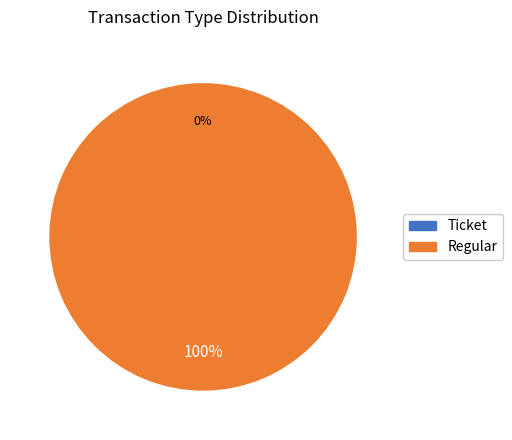

Count the number of slices in the pie.

2